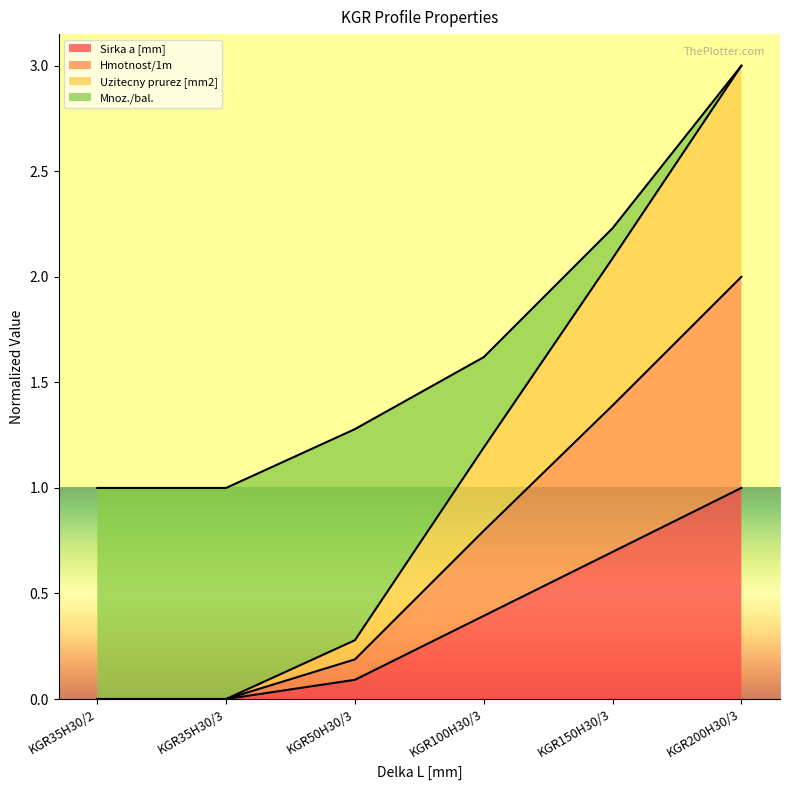

Which category has the highest value in the Uzitecny prurez [mm2] series?

KGR200H30/3